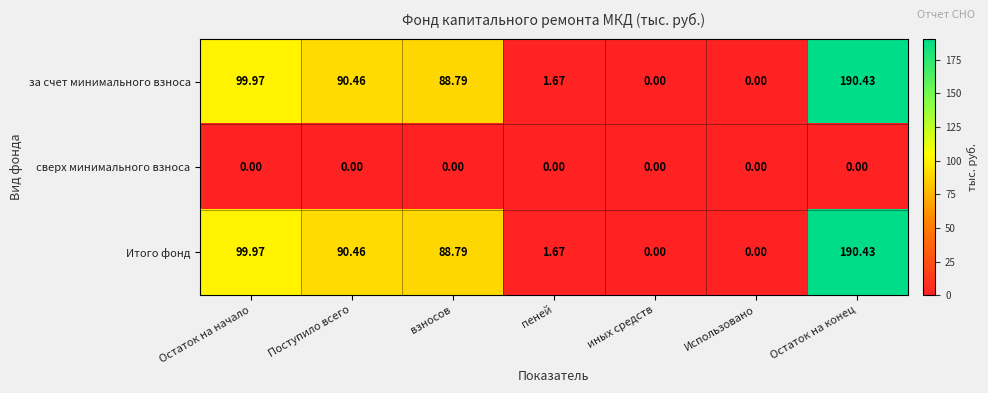

At which category is the sum across all series the highest?

Остаток на конец